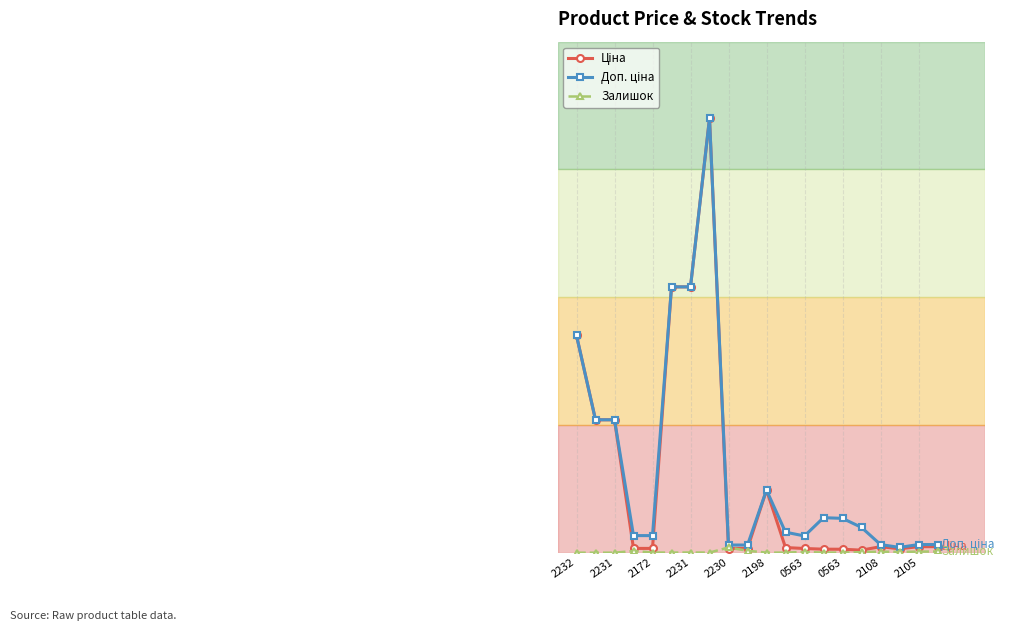

In Залишок, how many points are higher than both neighbors (excluding endpoints)?

5